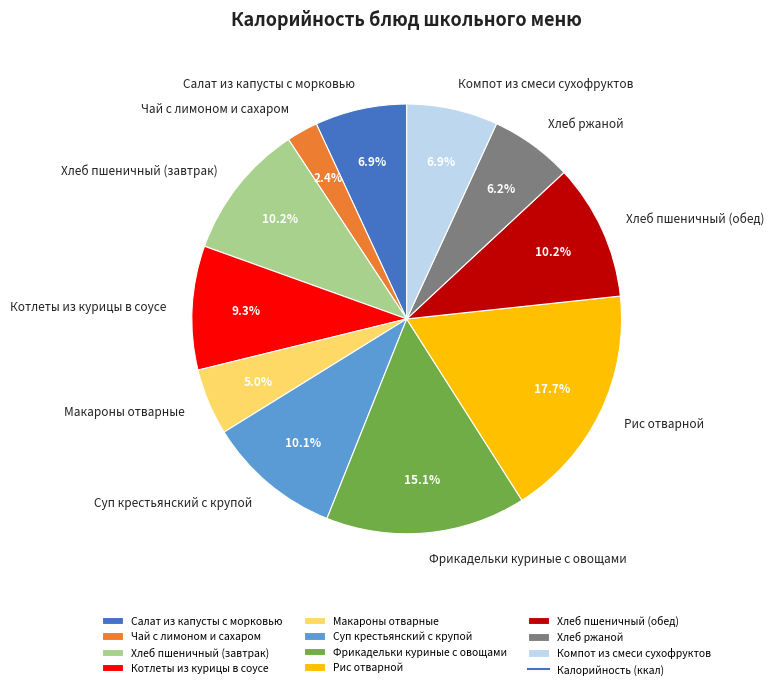

What percentage do Салат из капусты с морковью and Макароны отварные together represent?

11.9%